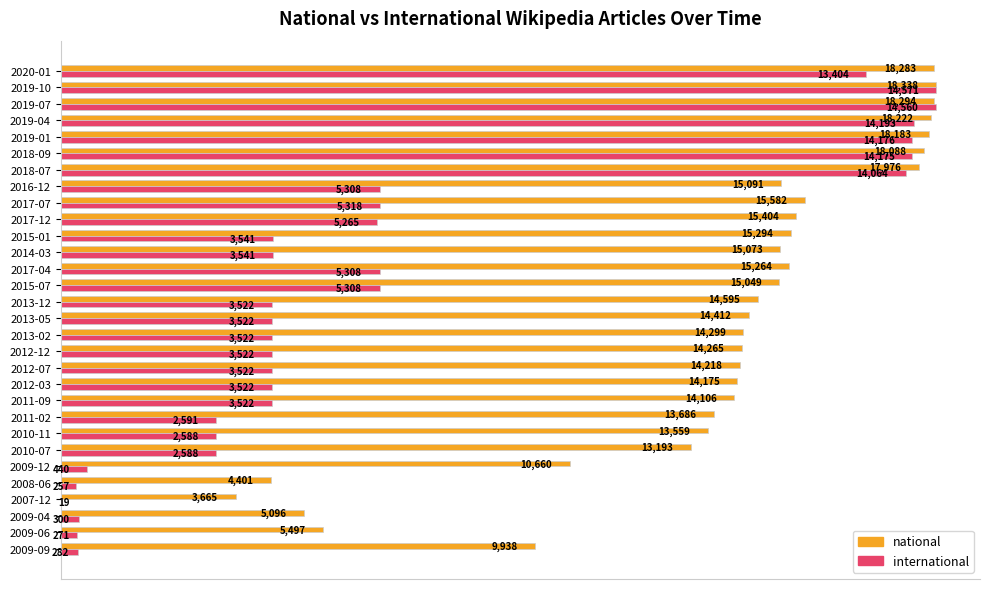

What are all the series names shown in the legend?

national, international